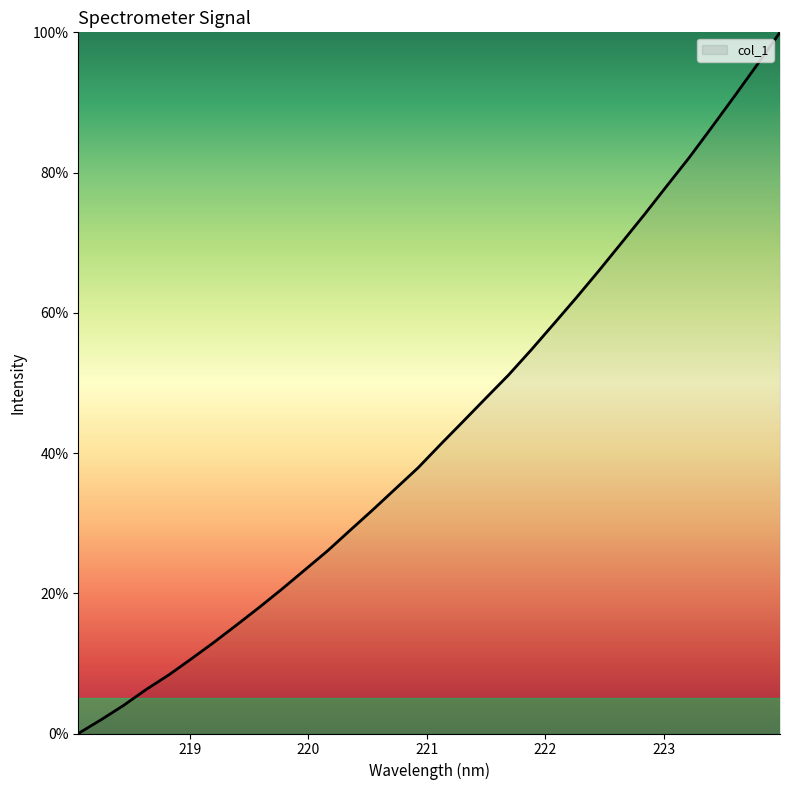

How many distinct data groups are displayed?

1